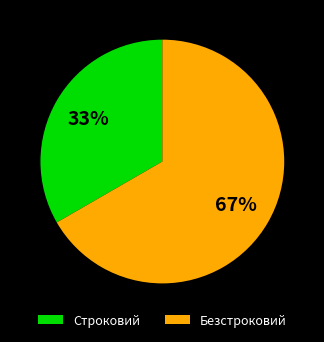

To the nearest percent, what is the average slice percentage?

50%